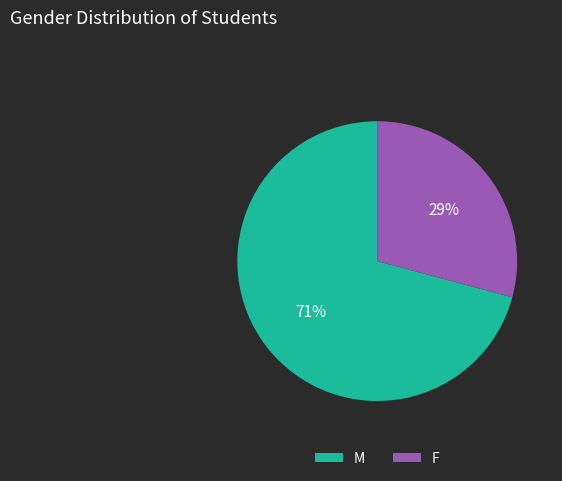

Does any single category account for the majority?

Yes